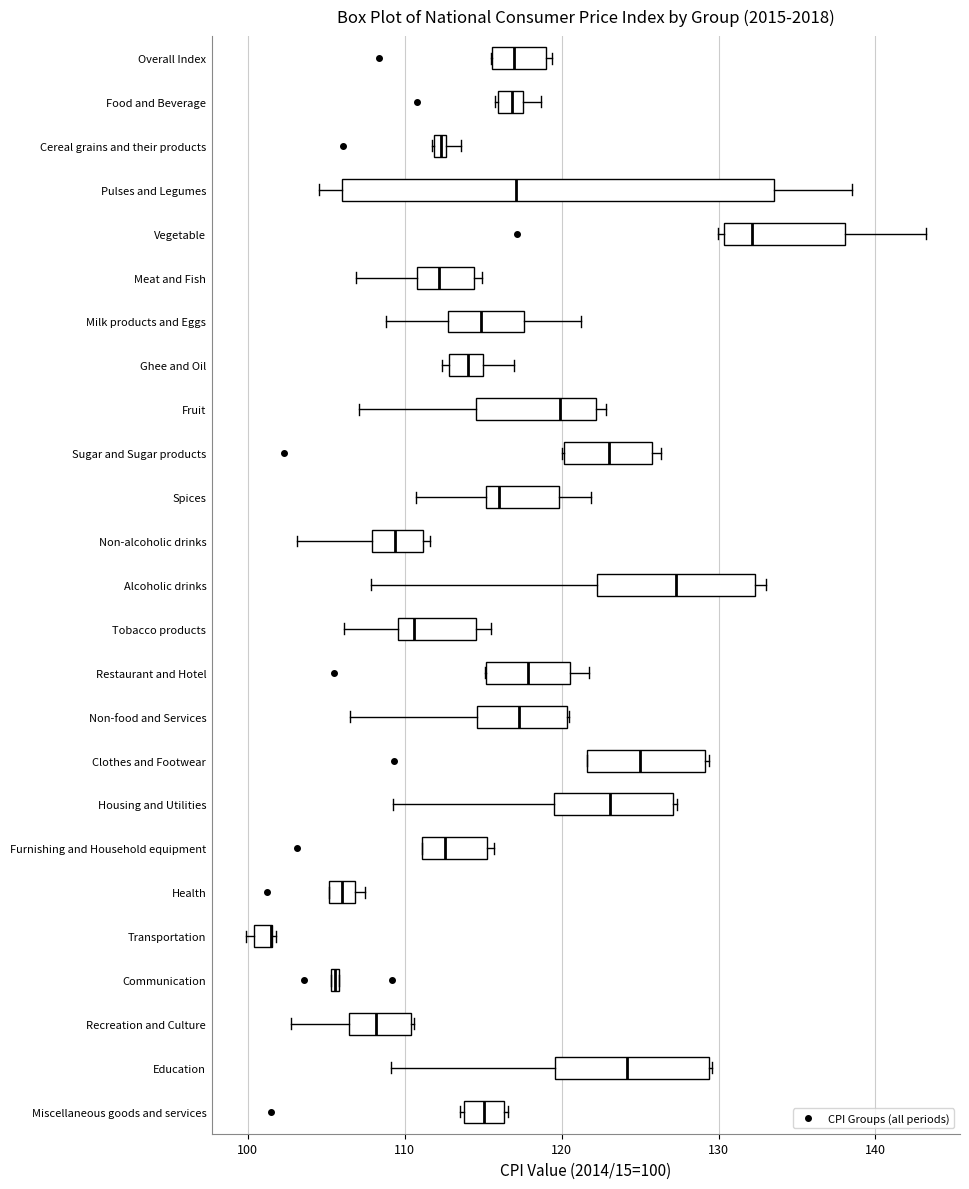

Comparing the boxes themselves (not the whiskers), which one is the widest?

Pulses and Legumes